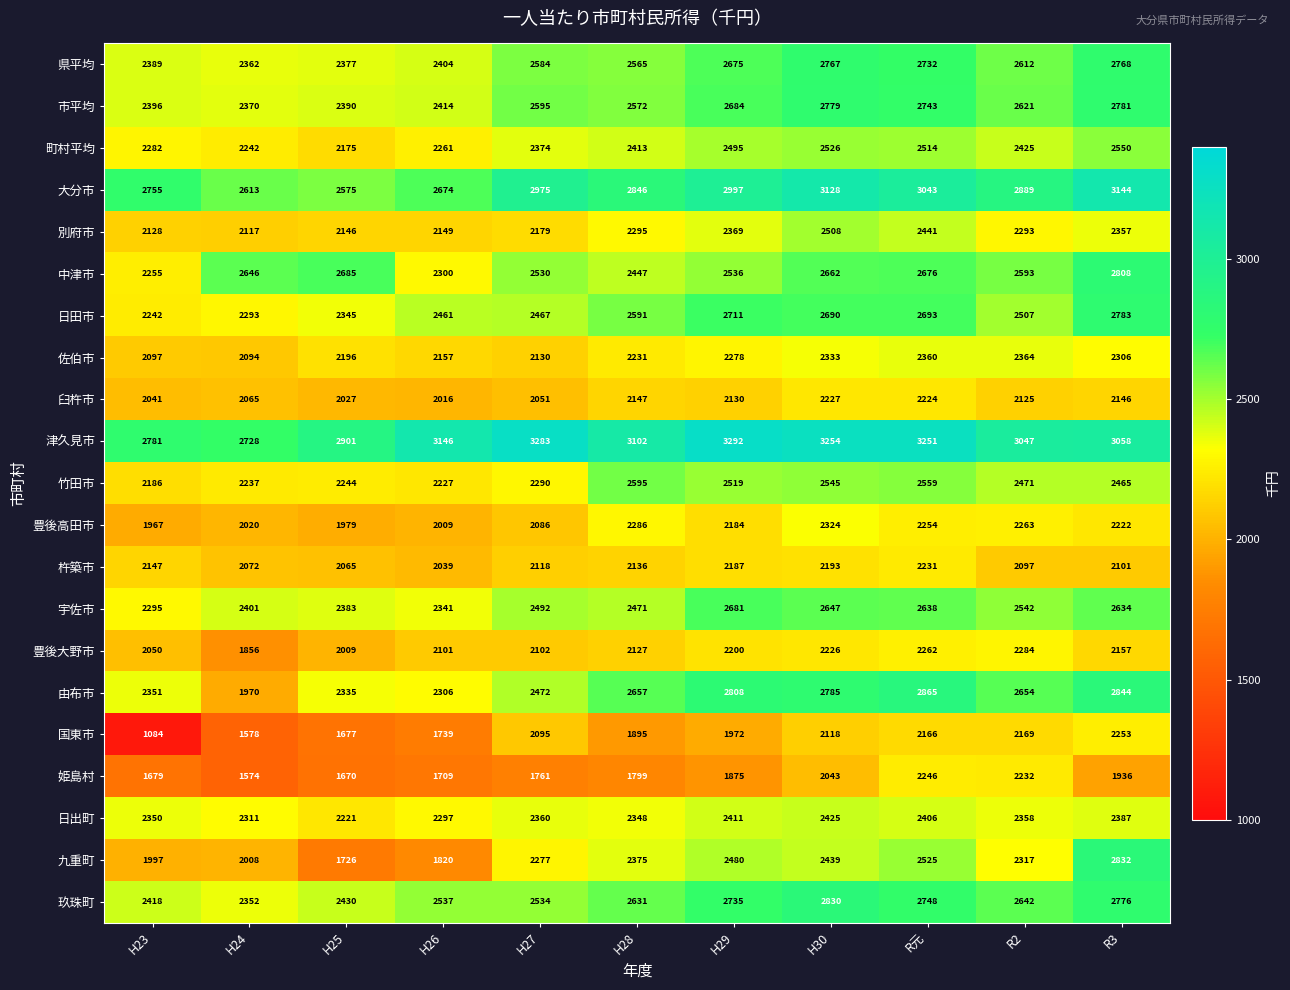

At how many categories does at least one series exceed 2028?

11